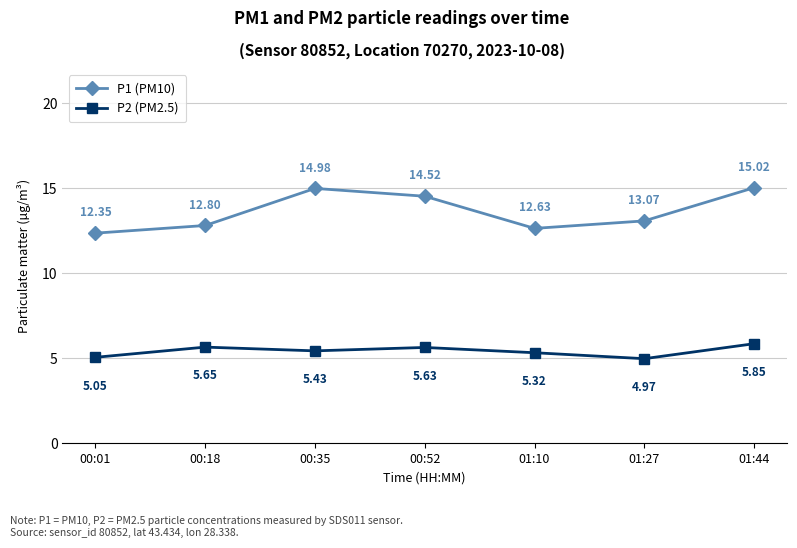

True or false: P2 (PM2.5) has more than 0 interior local peaks.

True